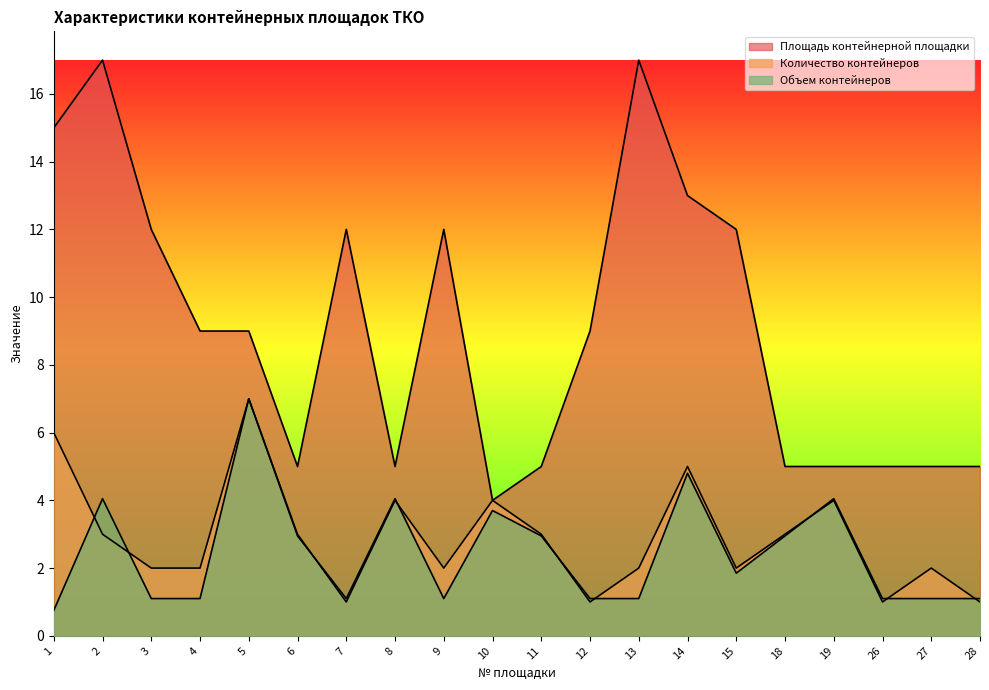

What is the sum of the Объем контейнеров values at 4 and 2?

5.2